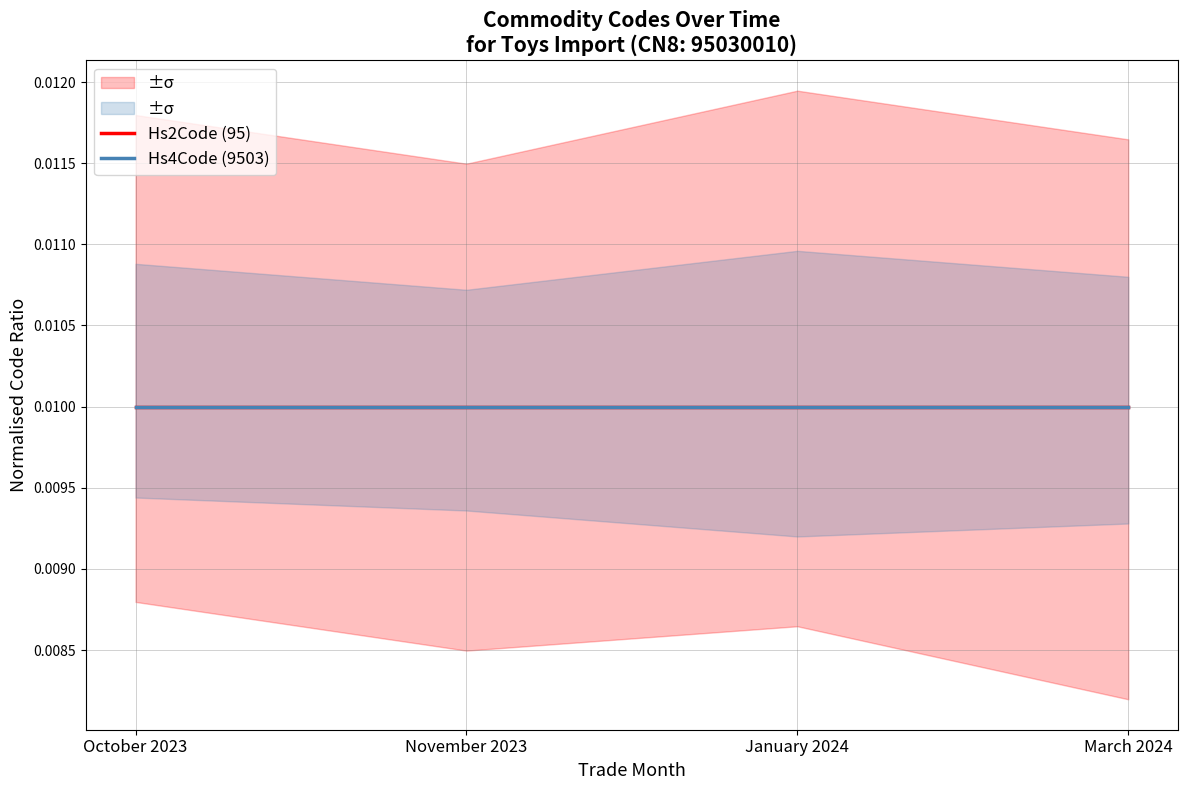

Reading left to right, extract all data points from this chart.

Hs2Code (95): October 2023=0.0	November 2023=0.0	January 2024=0.0	March 2024=0.0
Hs4Code (9503): October 2023=0.0	November 2023=0.0	January 2024=0.0	March 2024=0.0